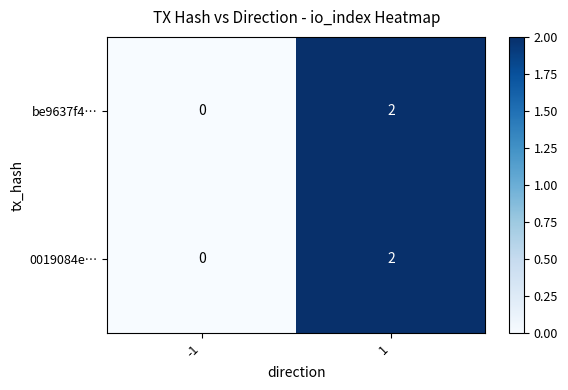

Is it true that 0019084e… equals 1 at 1?

False